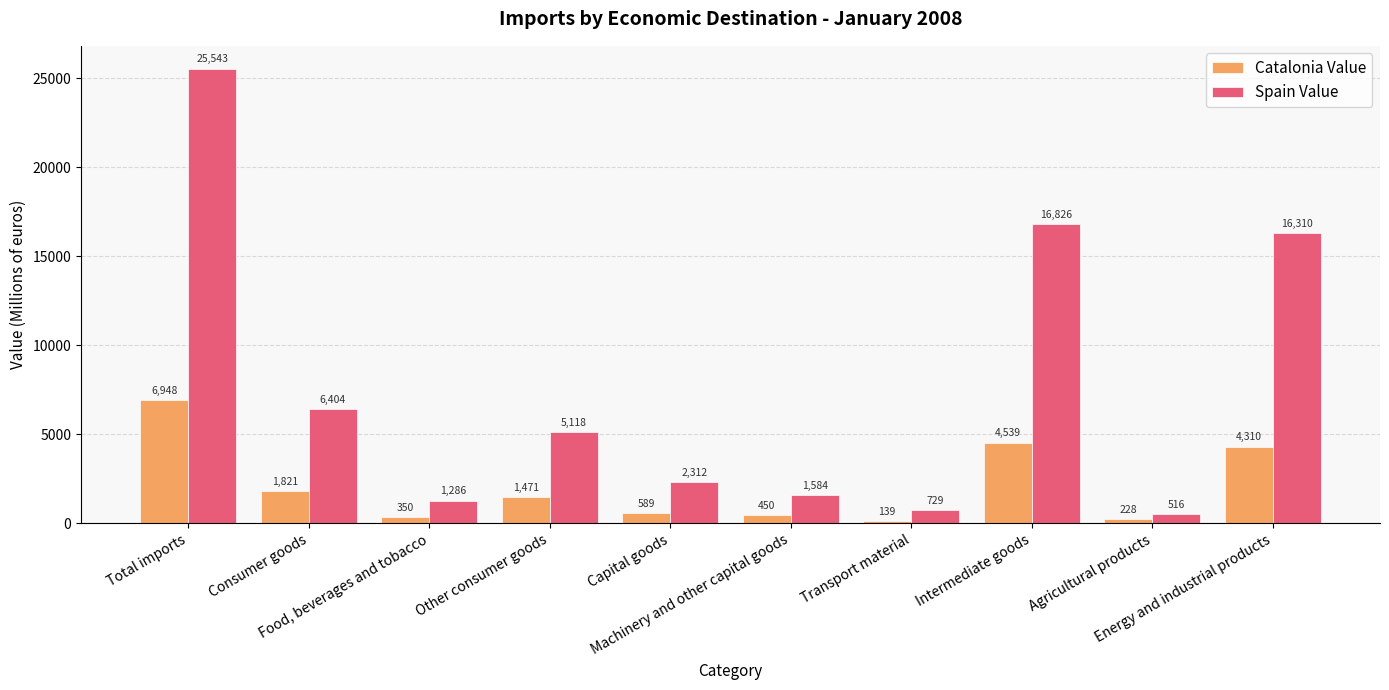

Is it true that Spain Value equals 3324.8 at Other consumer goods?

False